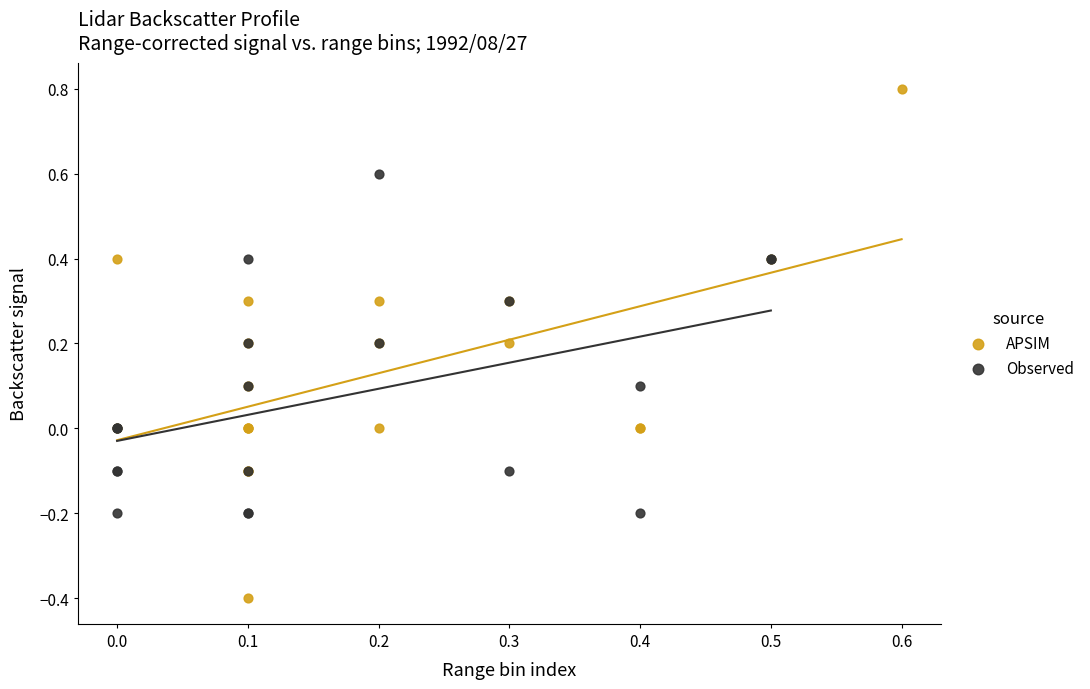

Which series contains the highest Y value?

APSIM